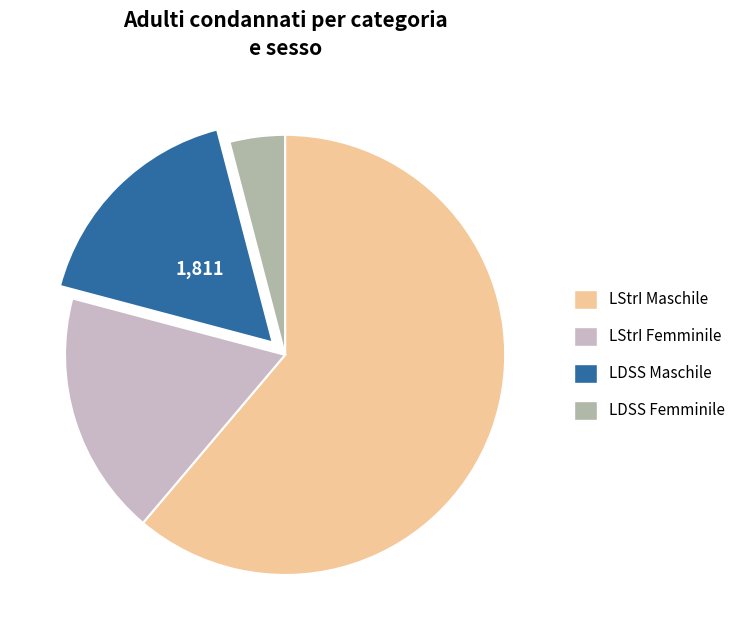

Count the number of slices in the pie.

4